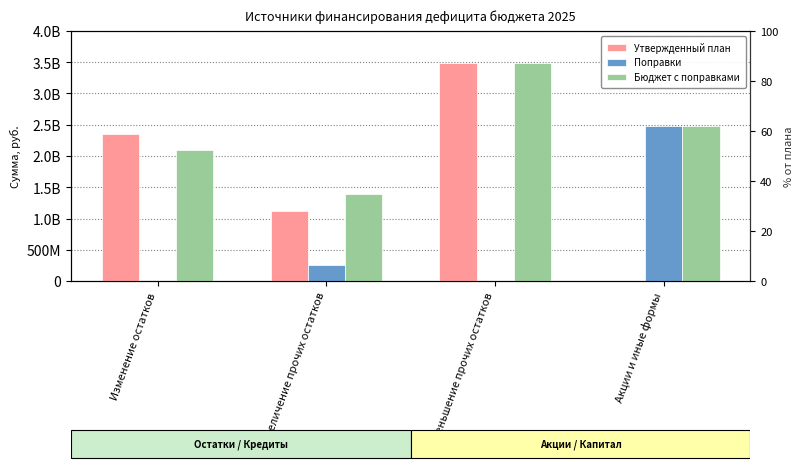

Reading left to right, list all the values displayed in this chart.

Утвержденный план: 2358177345	1125319387	3483496732	0
Поправки: -258893375	258893375	0	2479752266
Бюджет с поправками: 2099283970	1384212762	3483496732	2479752266